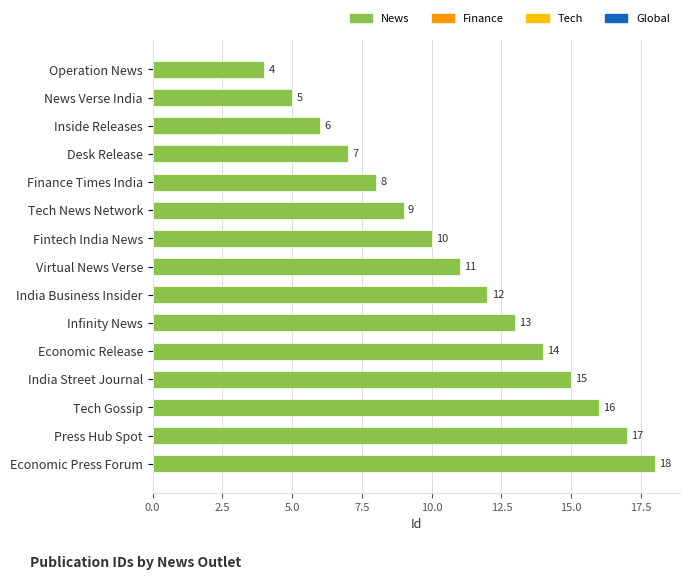

What is the sum of all values?

165